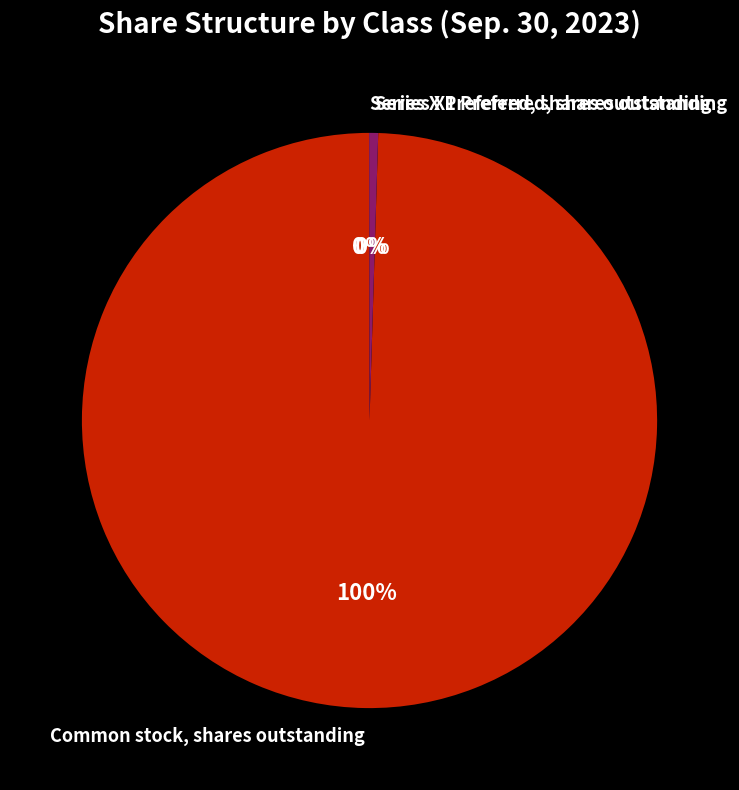

Which has a higher value, Common stock, shares outstanding or Series X1 Preferred, shares outstanding?

Common stock, shares outstanding